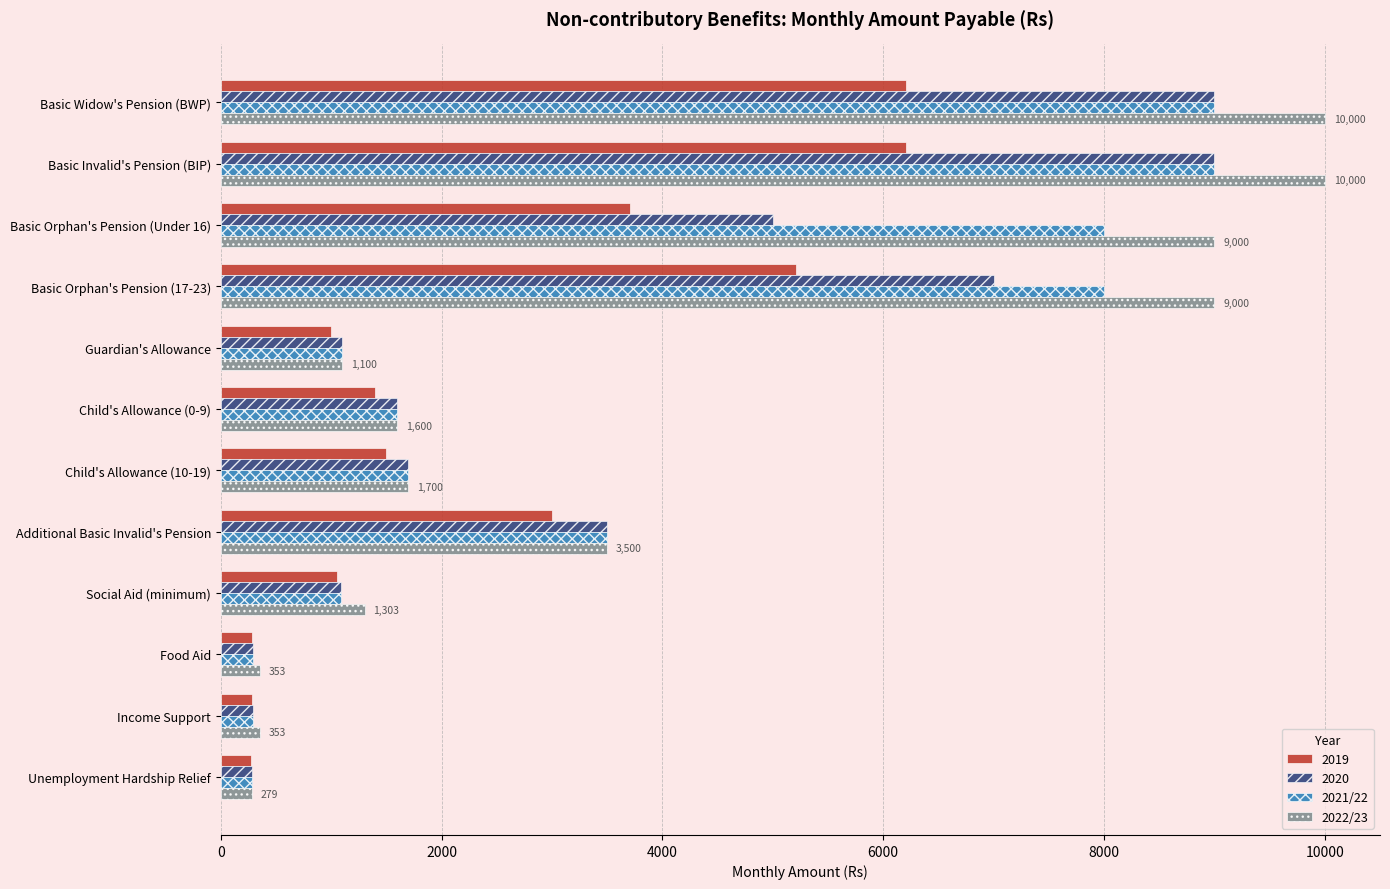

What is the sum of all 2022/23 values?

48188